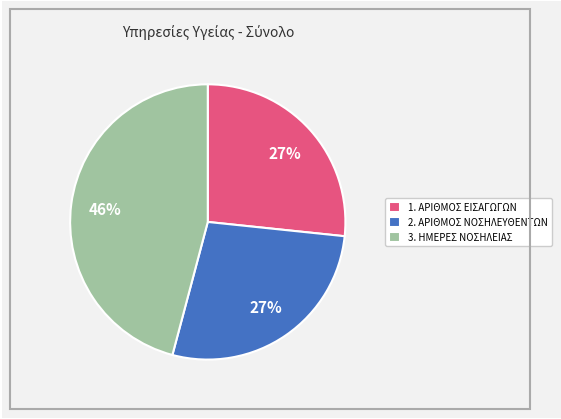

What percentage is the 1. ΑΡΙΘΜΟΣ ΕΙΣΑΓΩΓΩΝ slice, to the nearest percent?

27%